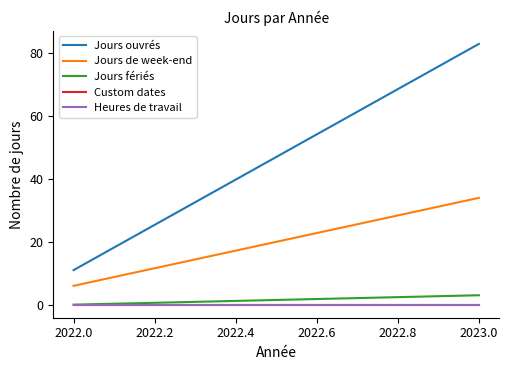

What are all the series names shown in the legend?

Jours ouvrés, Jours de week-end, Jours fériés, Custom dates, Heures de travail